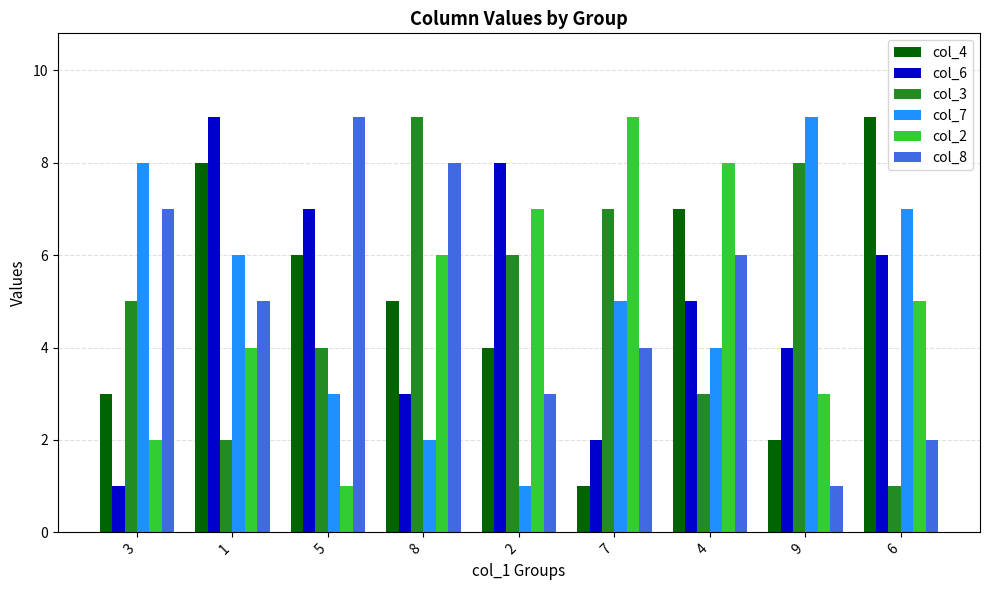

Which series changed the most between 3 and 8?

col_7